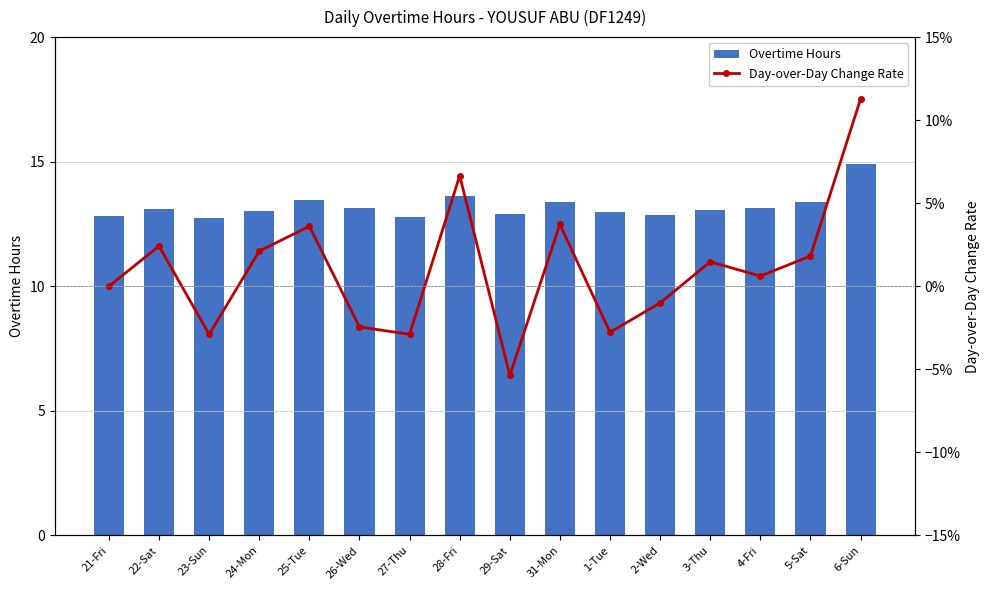

Where does the Overtime Hours series first go above 13?

22-Sat